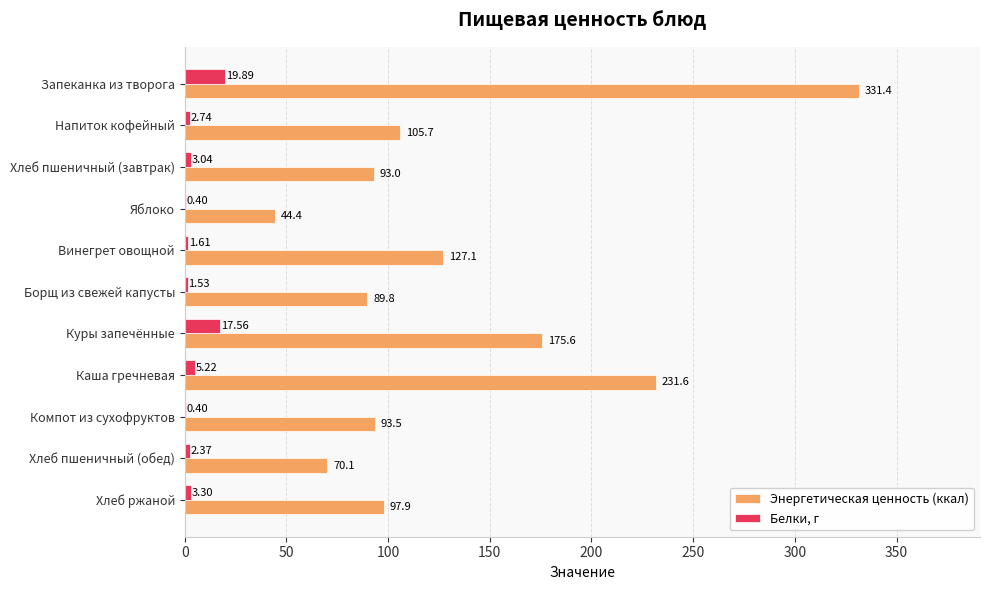

What is the sum of the Белки, г values at Запеканка из творога and Напиток кофейный?

22.6